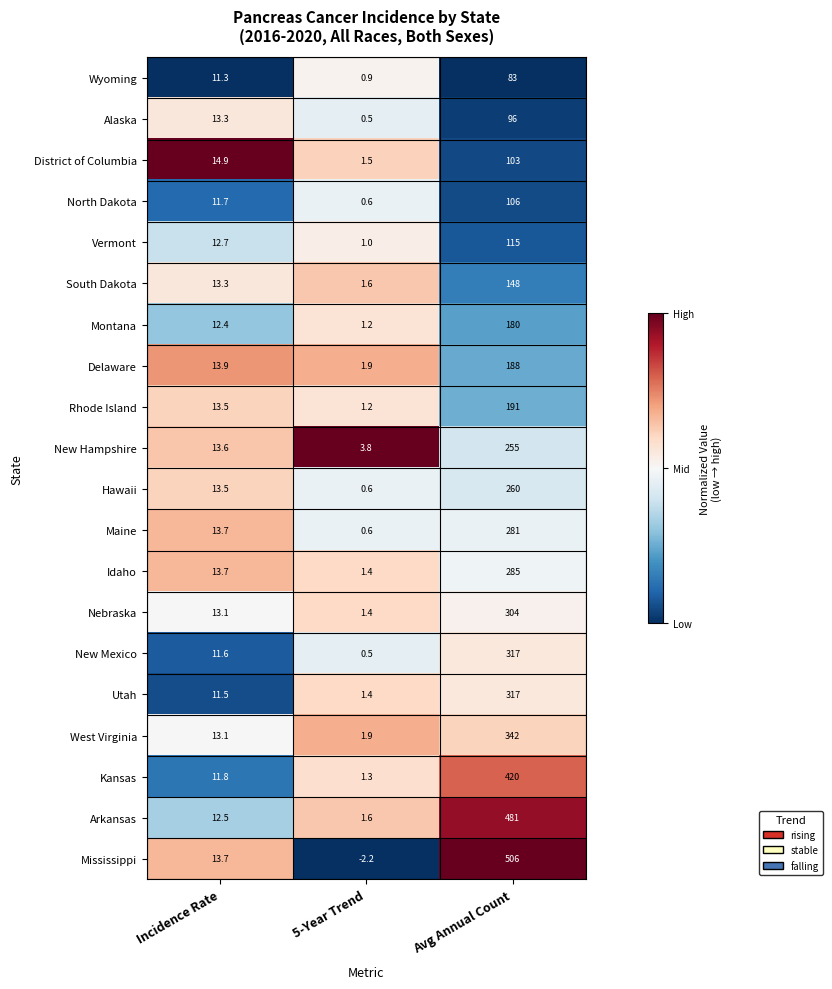

What is the difference between the second highest and minimum values in the Idaho series?

12.3